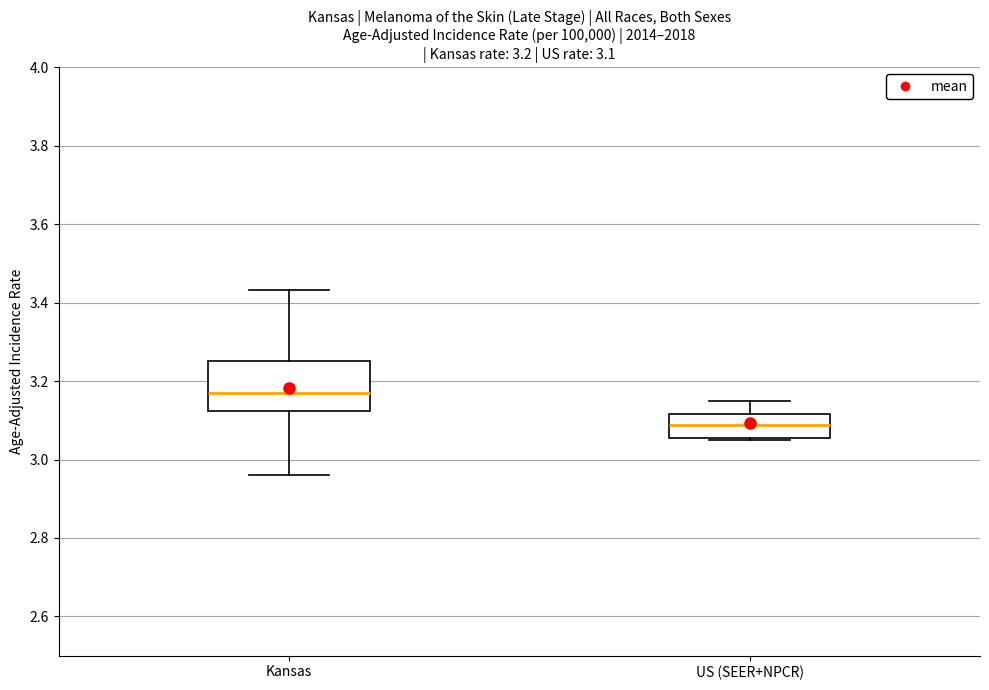

Comparing the boxes themselves (not the whiskers), which one is the tallest?

Kansas